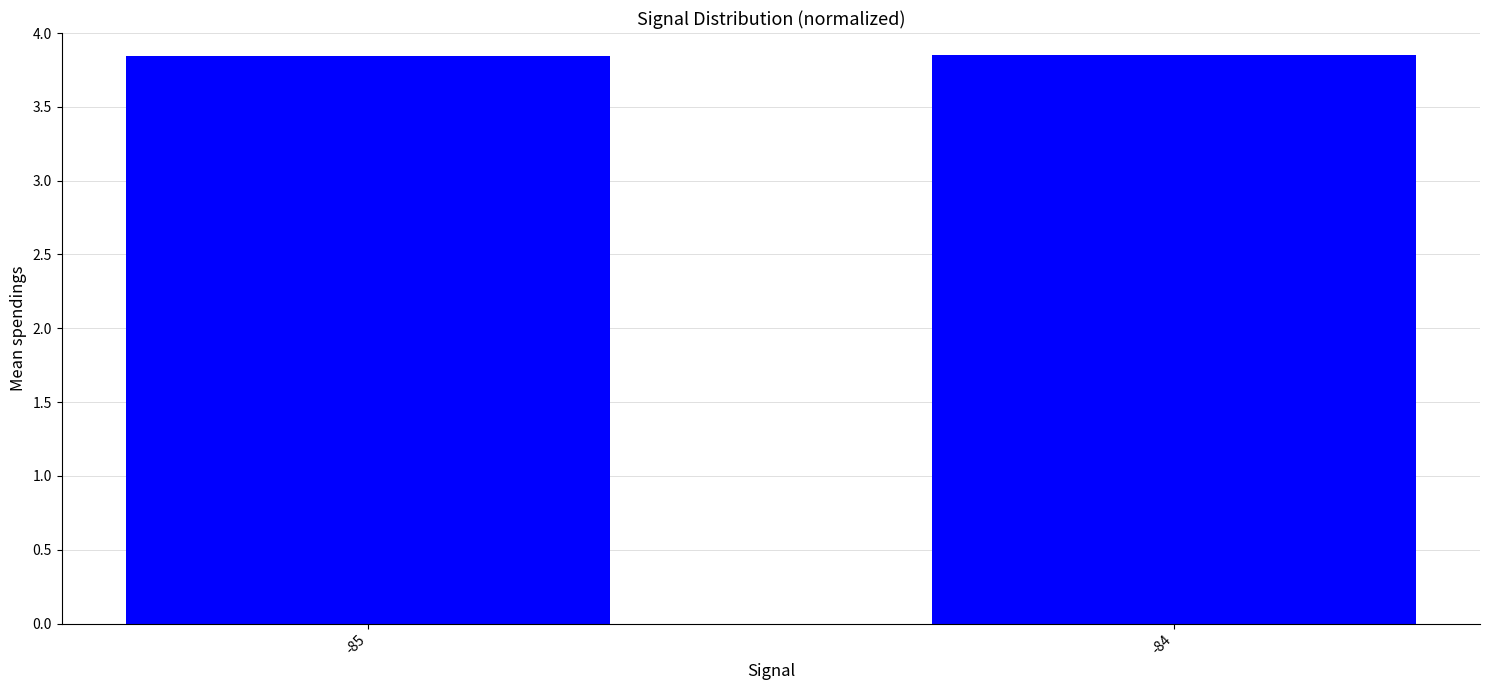

The chart shows a value of 2.5 at -84. True or false?

False